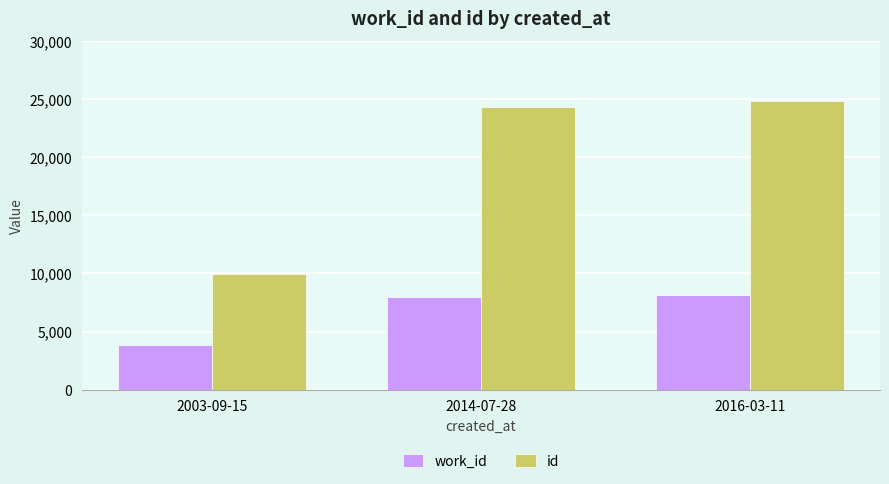

Rank the series by their maximum value, from highest to lowest.

id, work_id